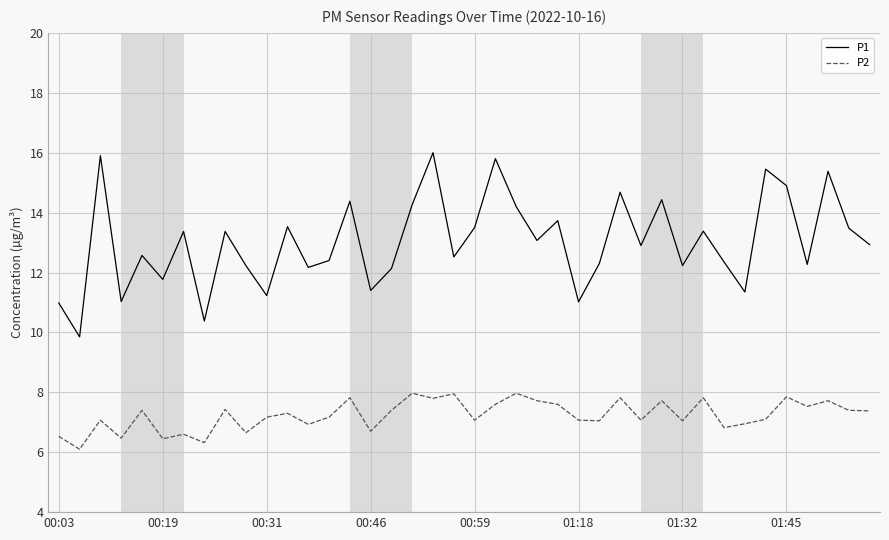

True or false: P1 and P2 intersect in this chart.

False